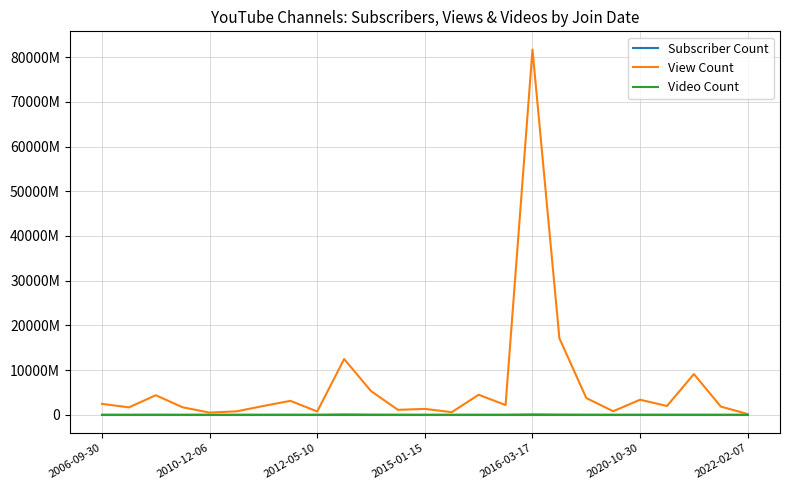

What are all the series names shown in the legend?

Subscriber Count, View Count, Video Count